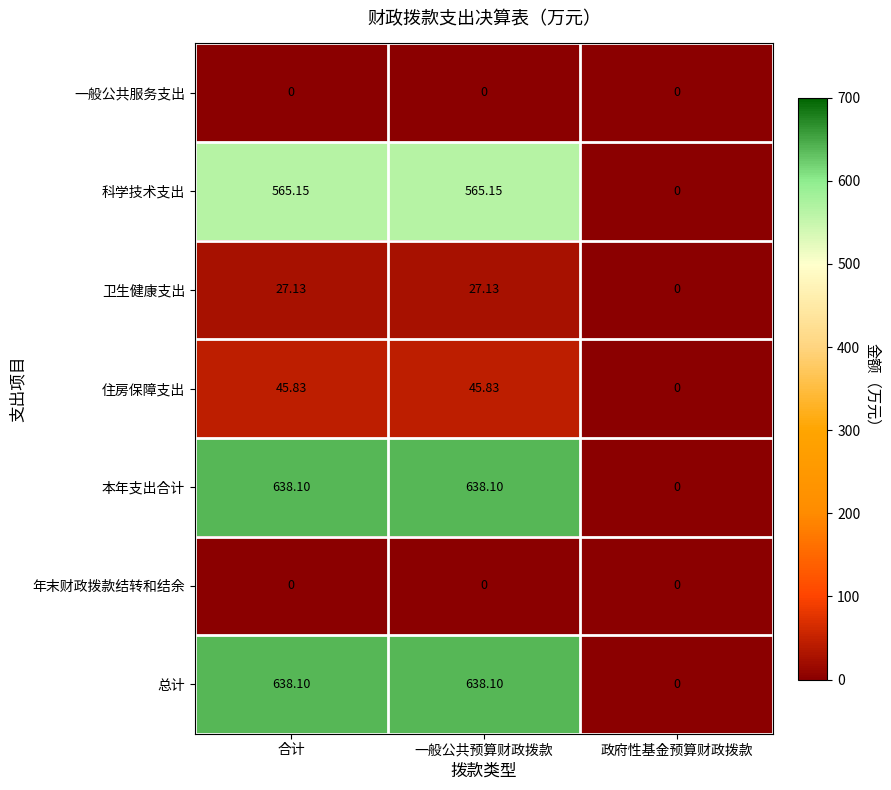

How many data points does each series have?

3